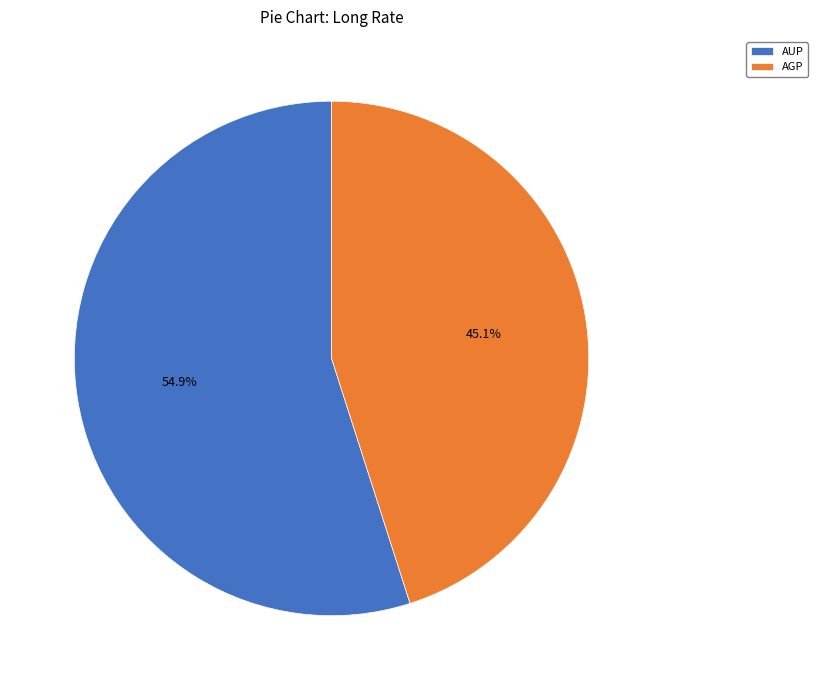

What percentage is NOT represented by AGP?

54.9%